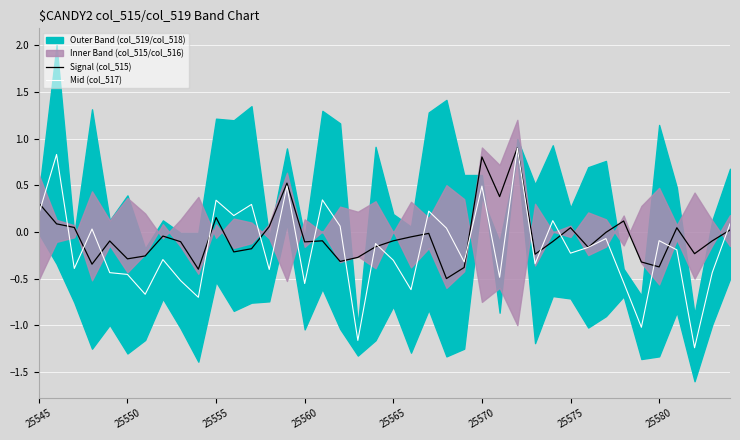

What is the value of the Signal (col_515) point at the 18th from the left?

-0.3